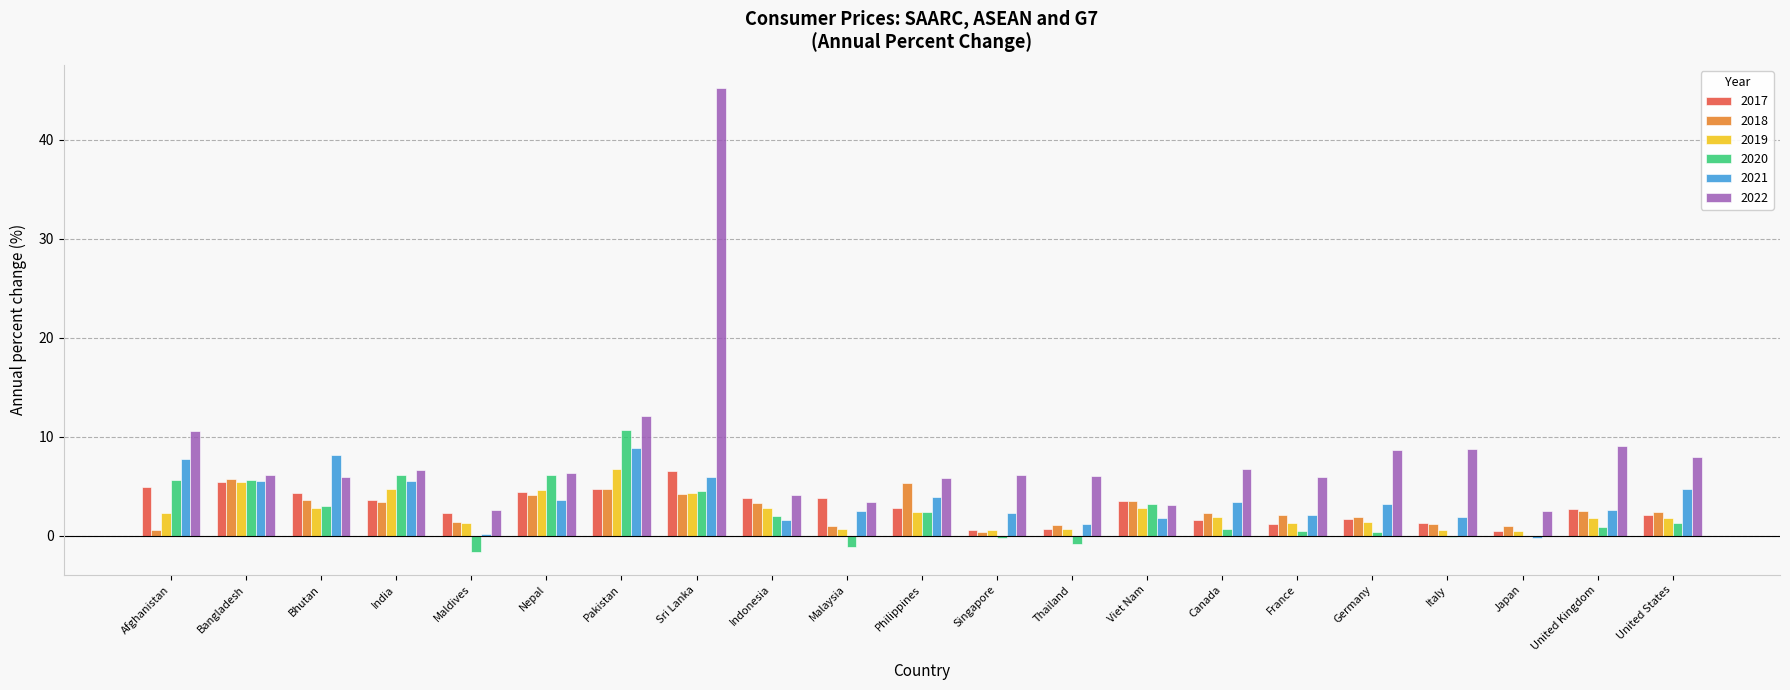

How many distinct data groups are displayed?

6